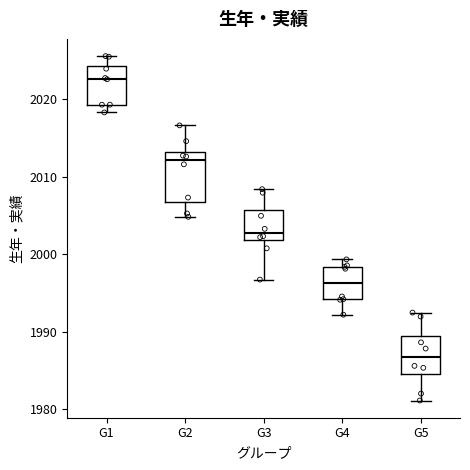

Where does the upper whisker of the box for G3 end on the y-axis? The values are not printed on the chart, so give them approximately, as read against the axis.

2008